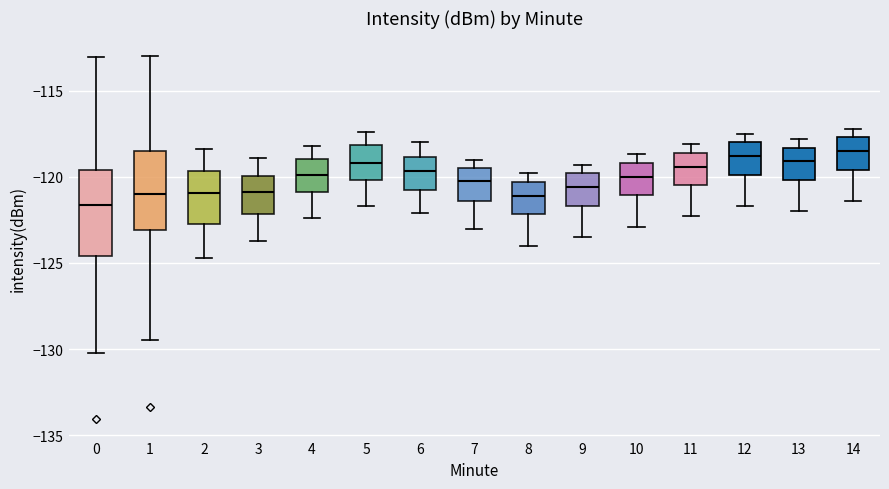

Reading left to right, read every box against the y-axis: the position of its median line, the range the box covers, and the ends of its whiskers. The values are not printed on the chart, so give them approximately, as read against the axis.

0: median -121.5, box -124.5 to -119.5, whiskers -130.0 to -113.0
1: median -121.0, box -123.0 to -118.5, whiskers -129.5 to -113.0
2: median -121.0, box -122.5 to -119.5, whiskers -124.5 to -118.5
3: median -121.0, box -122.0 to -120.0, whiskers -123.5 to -119.0
4: median -120.0, box -121.0 to -119.0, whiskers -122.5 to -118.0
5: median -119.0, box -120.0 to -118.0, whiskers -121.5 to -117.5
6: median -119.5, box -120.5 to -119.0, whiskers -122.0 to -118.0
7: median -120.0, box -121.5 to -119.5, whiskers -123.0 to -119.0
8: median -121.0, box -122.0 to -120.5, whiskers -124.0 to -120.0
9: median -120.5, box -121.5 to -120.0, whiskers -123.5 to -119.5
10: median -120.0, box -121.0 to -119.0, whiskers -123.0 to -118.5
11: median -119.5, box -120.5 to -118.5, whiskers -122.5 to -118.0
12: median -119.0, box -120.0 to -118.0, whiskers -121.5 to -117.5
13: median -119.0, box -120.0 to -118.5, whiskers -122.0 to -118.0
14: median -118.5, box -119.5 to -117.5, whiskers -121.5 to -117.0